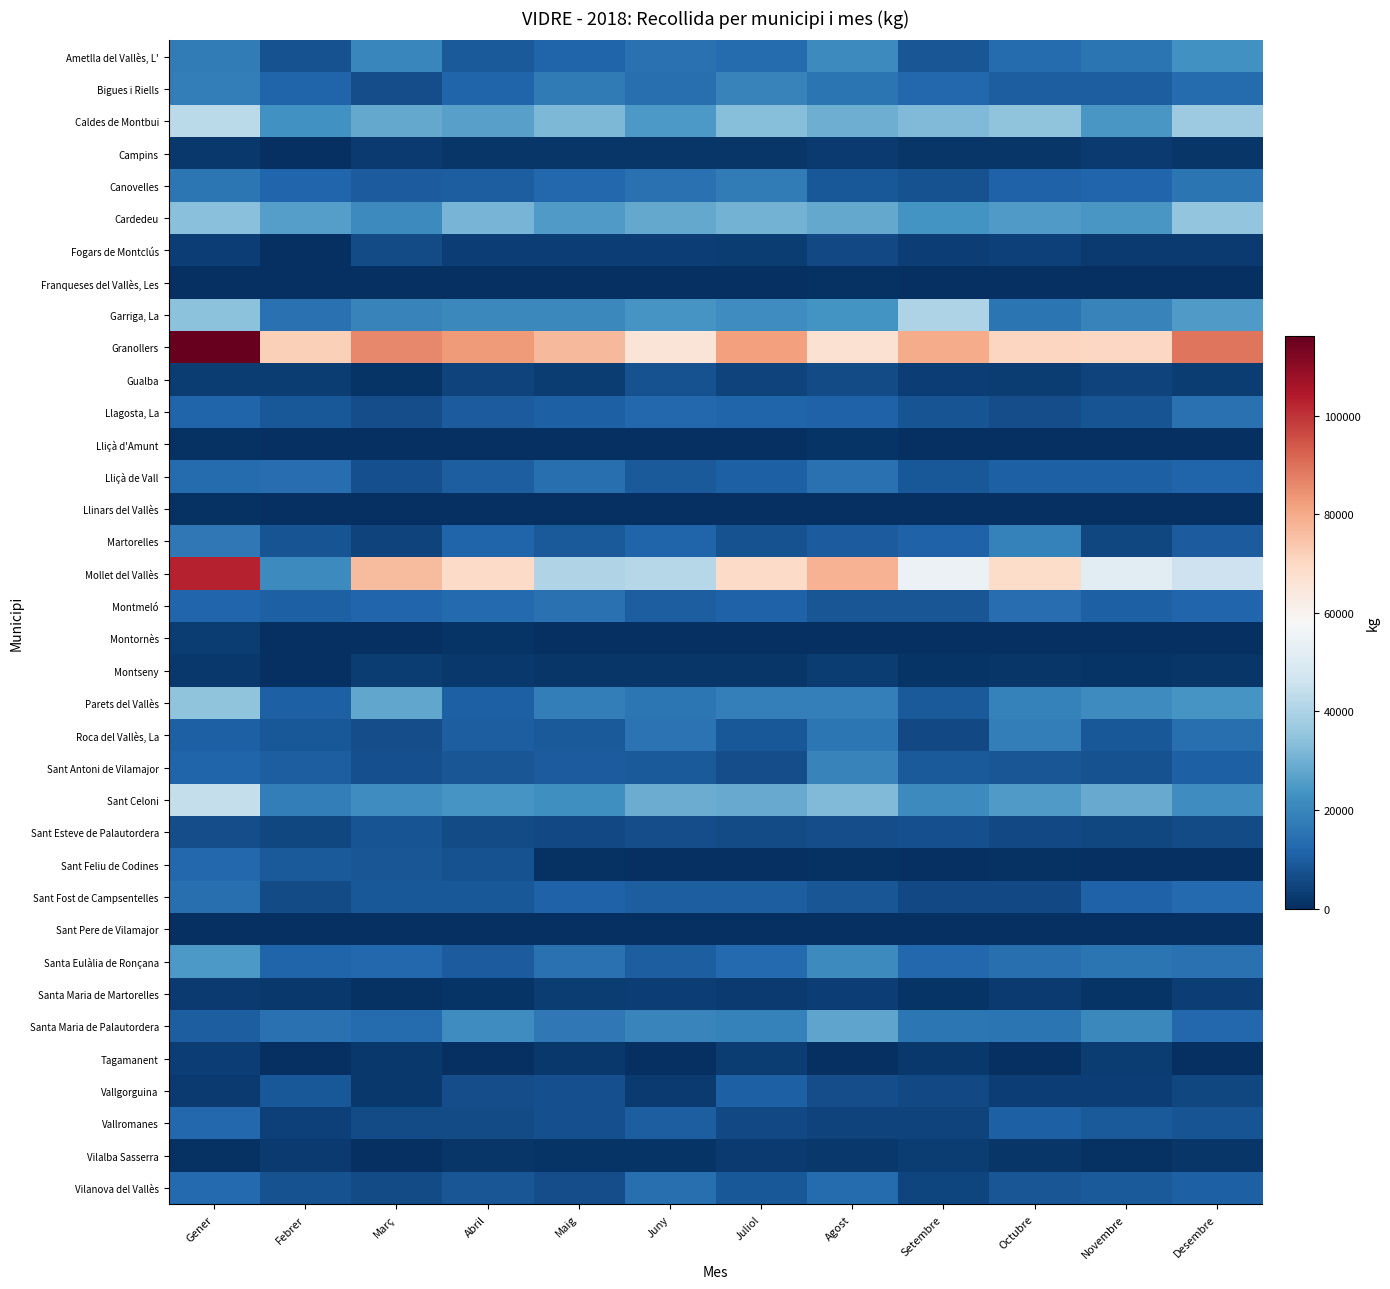

Which series changed the most between Gener and Desembre?

Mollet del Vallès